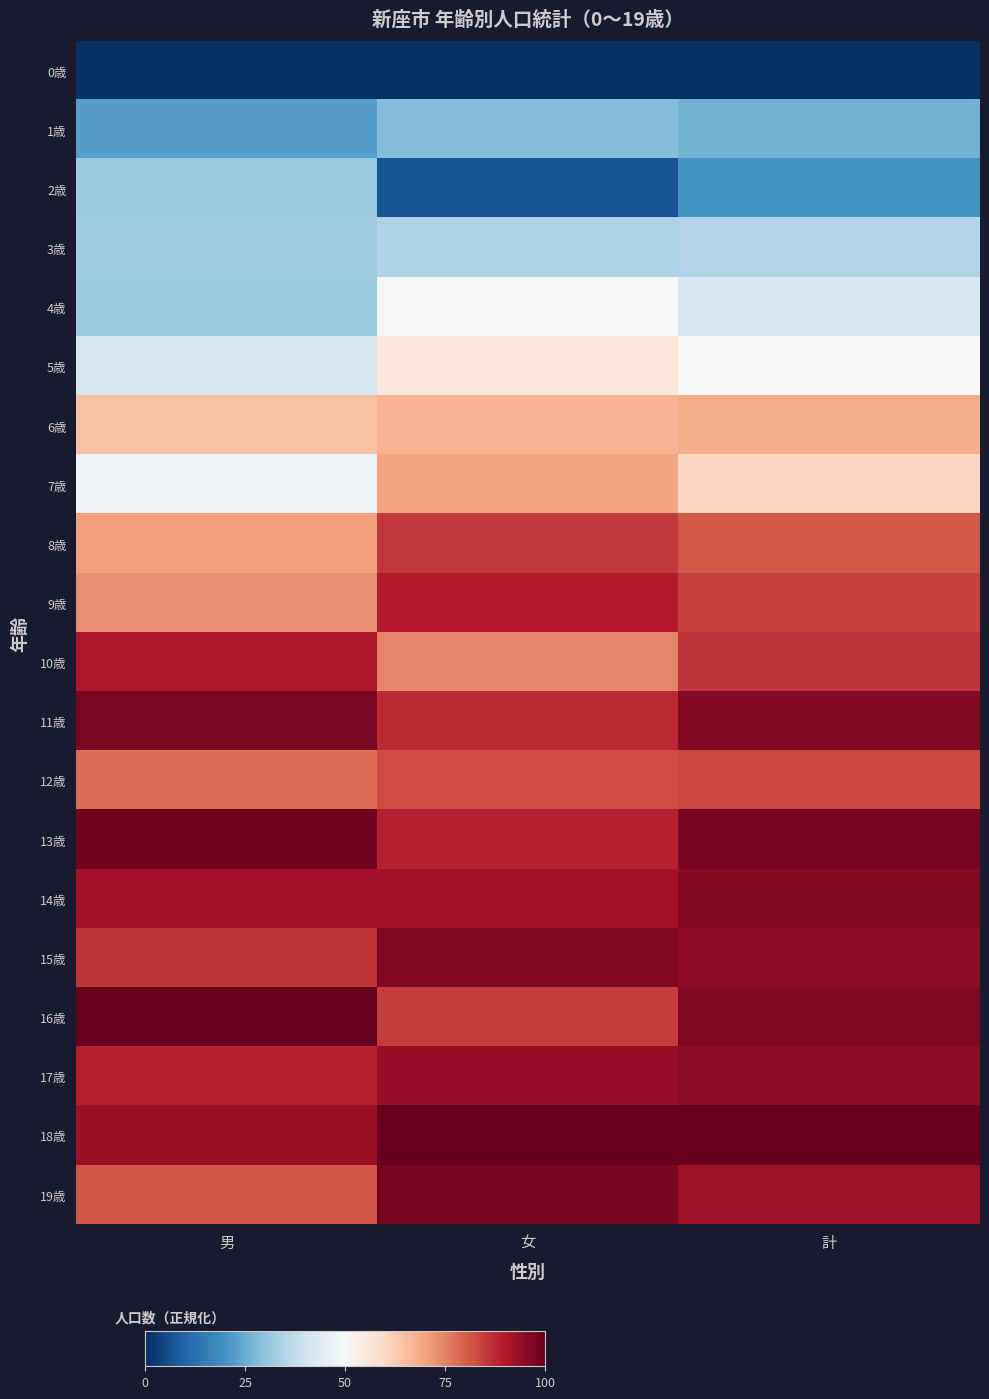

Reading right to left, extract all data points from this chart.

0歳: 計=0.0	女=0.0	男=0.0
1歳: 計=26.4	女=28.4	男=22.5
2歳: 計=20.3	女=6.9	男=31.3
3歳: 計=34.8	女=34.7	男=32.4
4歳: 計=42.1	女=50.2	男=31.5
5歳: 計=50.0	女=55.6	男=41.1
6歳: 計=68.5	女=67.4	男=64.5
7歳: 計=60.9	女=69.8	男=48.2
8歳: 計=80.6	女=85.2	男=70.4
9歳: 計=84.1	女=89.7	男=72.7
10歳: 計=85.9	女=74.3	男=90.4
11歳: 計=96.1	女=87.3	男=97.2
12歳: 計=83.3	女=82.5	男=78.0
13歳: 計=97.3	女=88.5	男=98.3
14歳: 計=95.6	女=92.1	男=91.8
15歳: 計=94.5	女=96.4	男=85.9
16歳: 計=96.4	女=84.9	男=100.0
17歳: 計=94.8	女=93.7	男=89.0
18歳: 計=100.0	女=100.0	男=92.7
19歳: 計=92.6	女=97.6	男=81.1